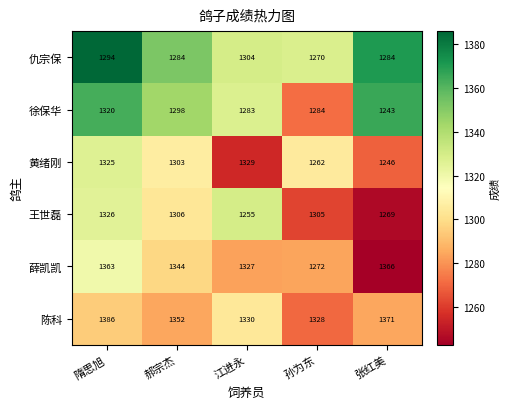

What is the maximum value shown in the chart?

1386